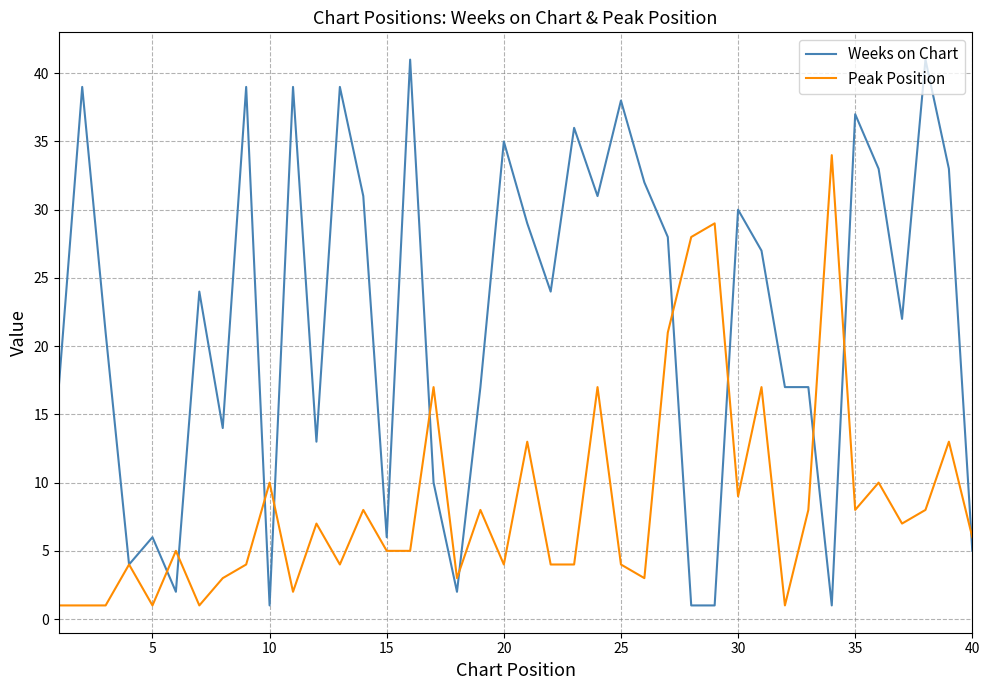

Which series has the largest range (max minus min)?

Weeks on Chart